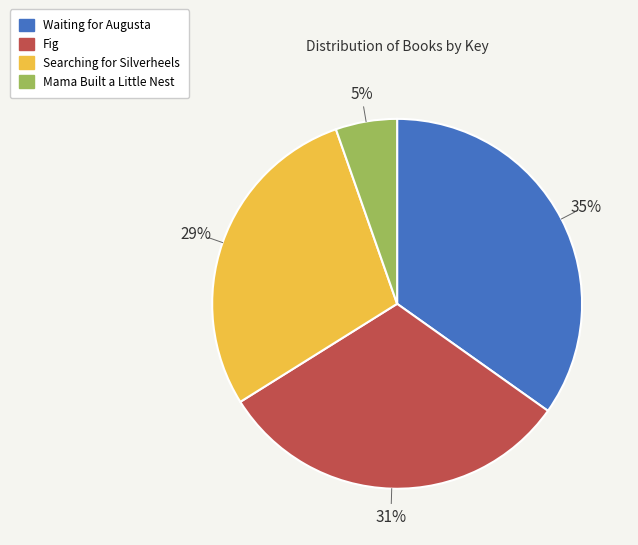

What is the ratio of the value at Searching for Silverheels to the value at Waiting for Augusta?

0.8